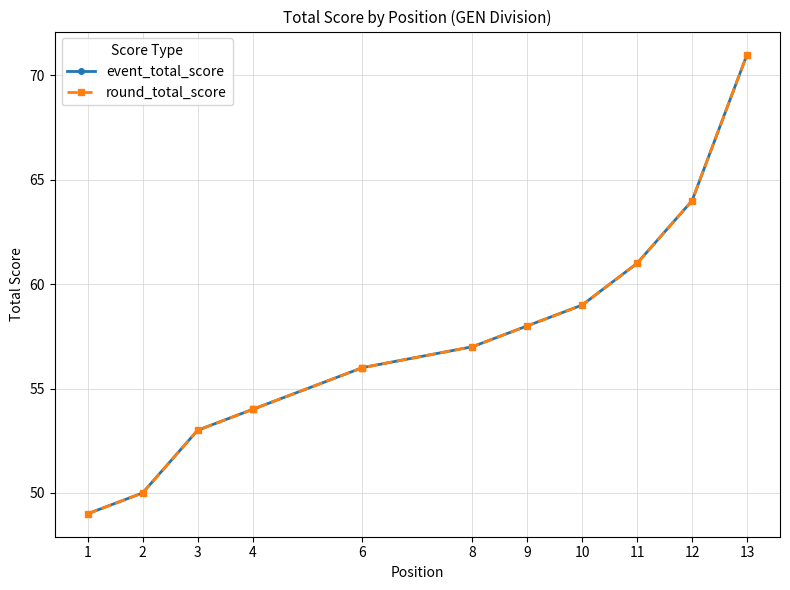

What is the difference between the maximum and second lowest values in the round_total_score series?

21